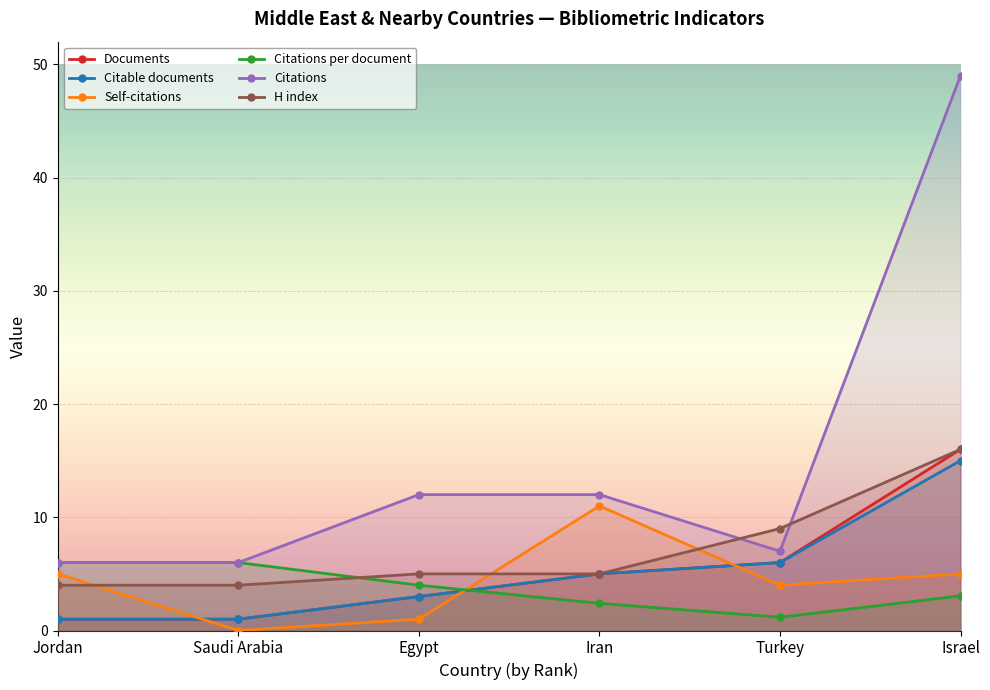

What is the difference between the second highest and second lowest values in the Citations series?

6.0